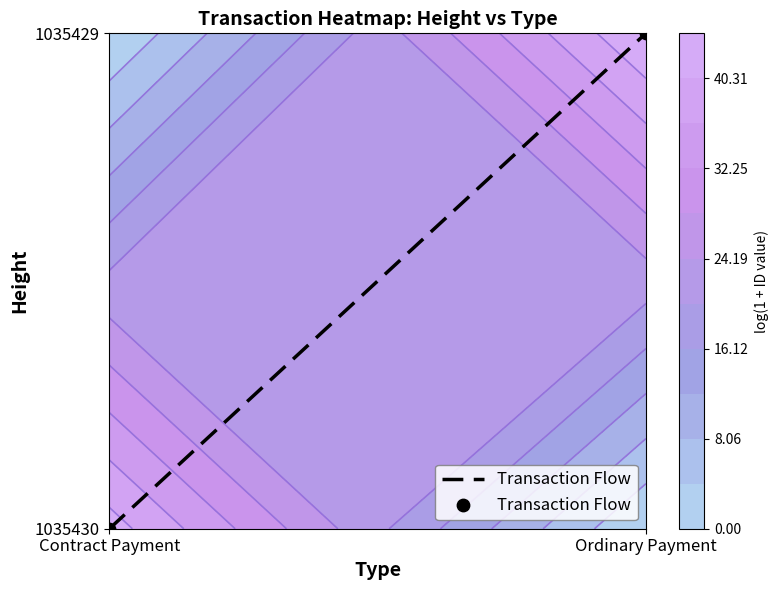

What is the sum of all values?

1